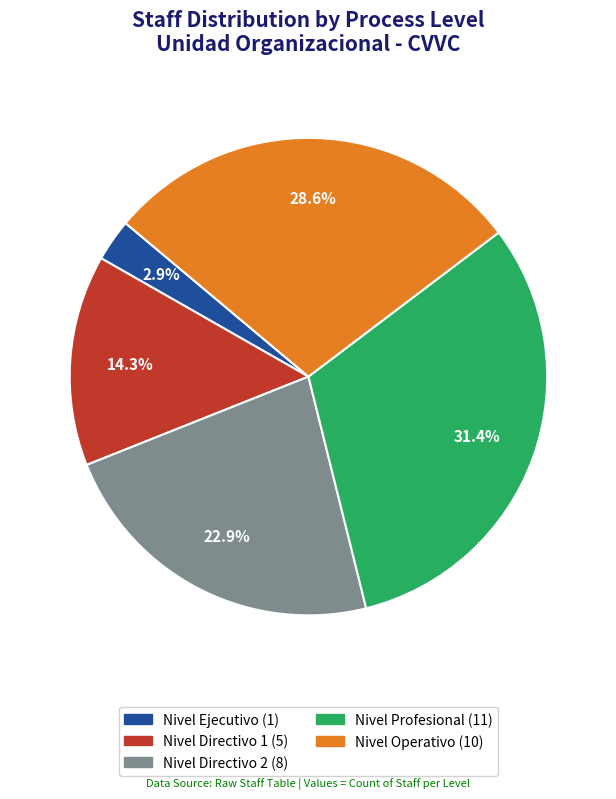

How many segments does this pie chart have?

5